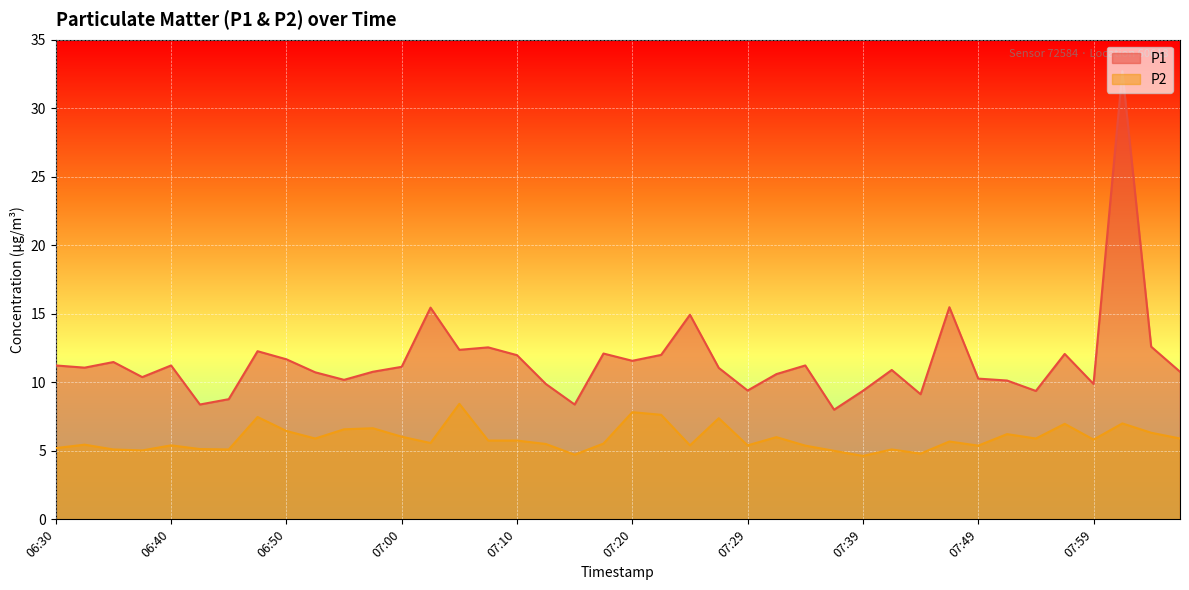

True or false: P1 has a value of 11.1 at 07:00.

True